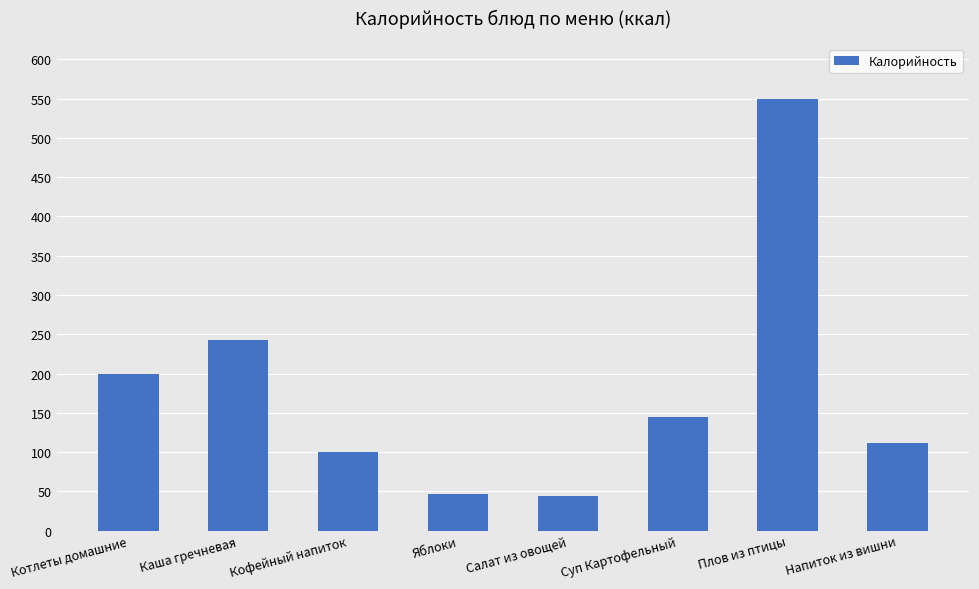

True or false: the data shows 549.0 at Плов из птицы.

True